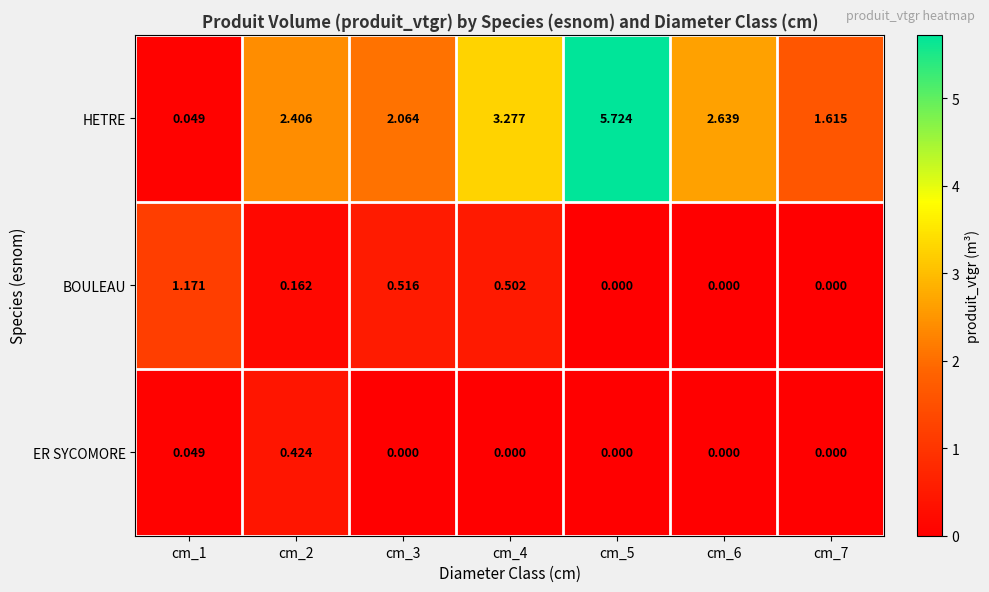

Between cm_3 and cm_5, which series saw the biggest shift?

HETRE